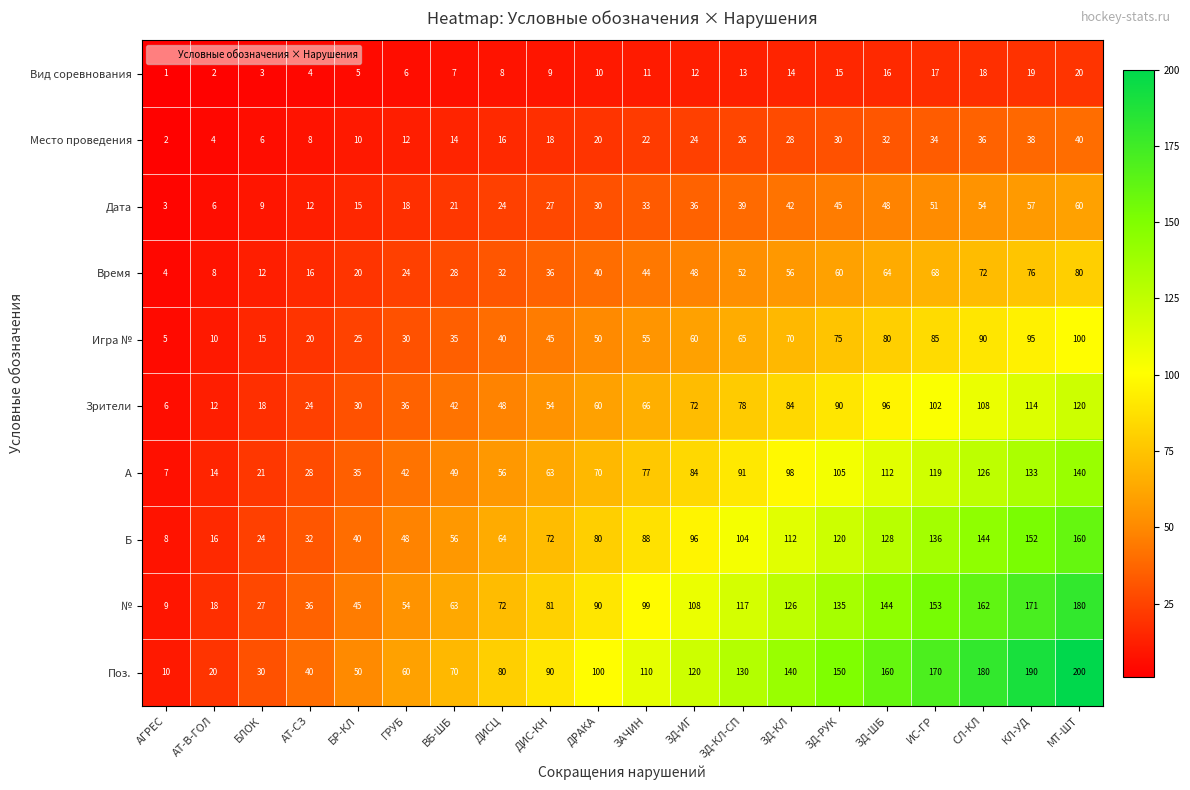

True or false: Поз. has a value of 200 at МТ-ШТ.

True